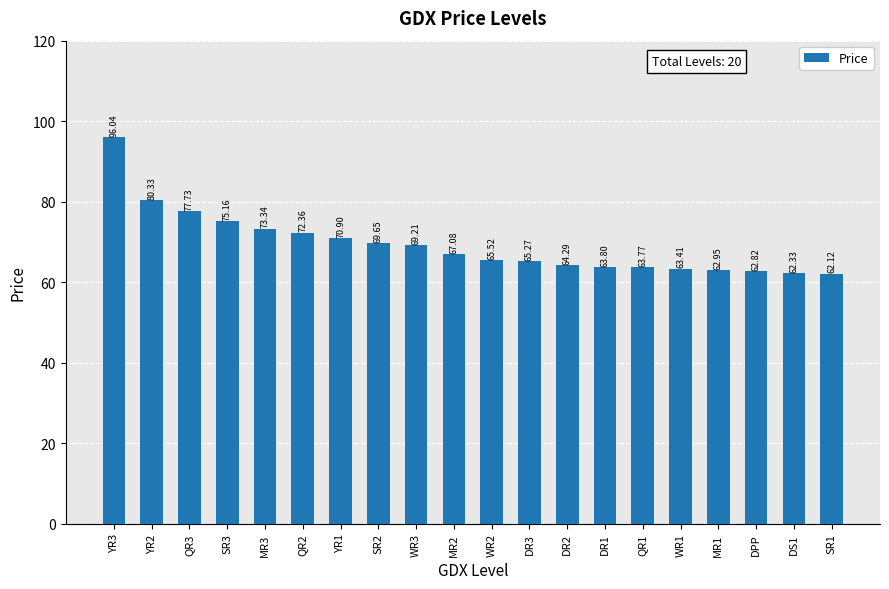

Where is the data nearest to the value 79?

QR3